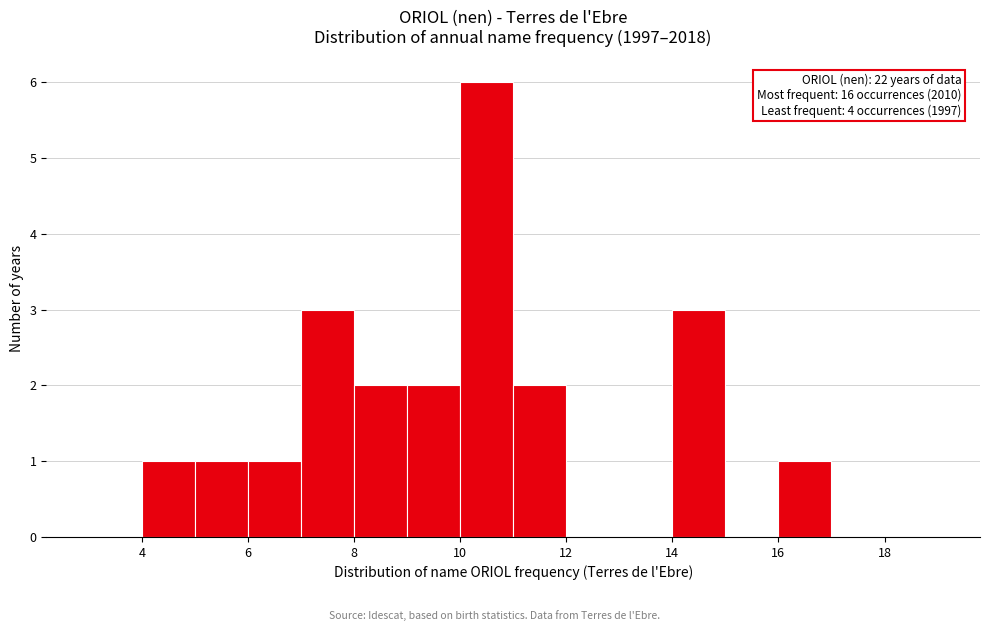

Which range on the x-axis has the tallest bar?

10 to 11